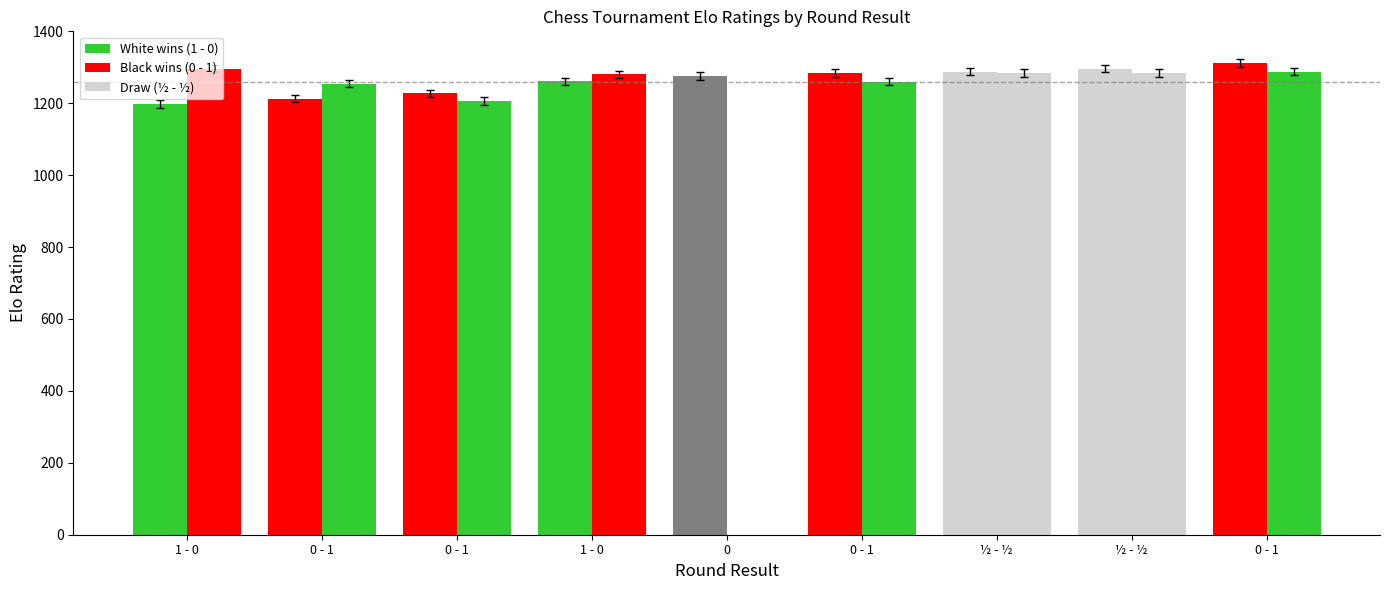

How many series are shown in this chart?

2